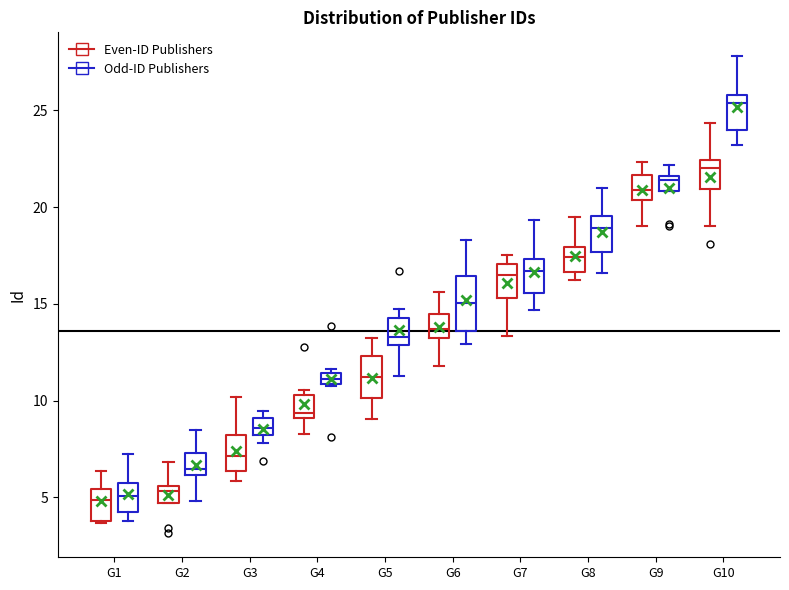

Which box has the highest median line?

G10 (Odd-ID Publishers)